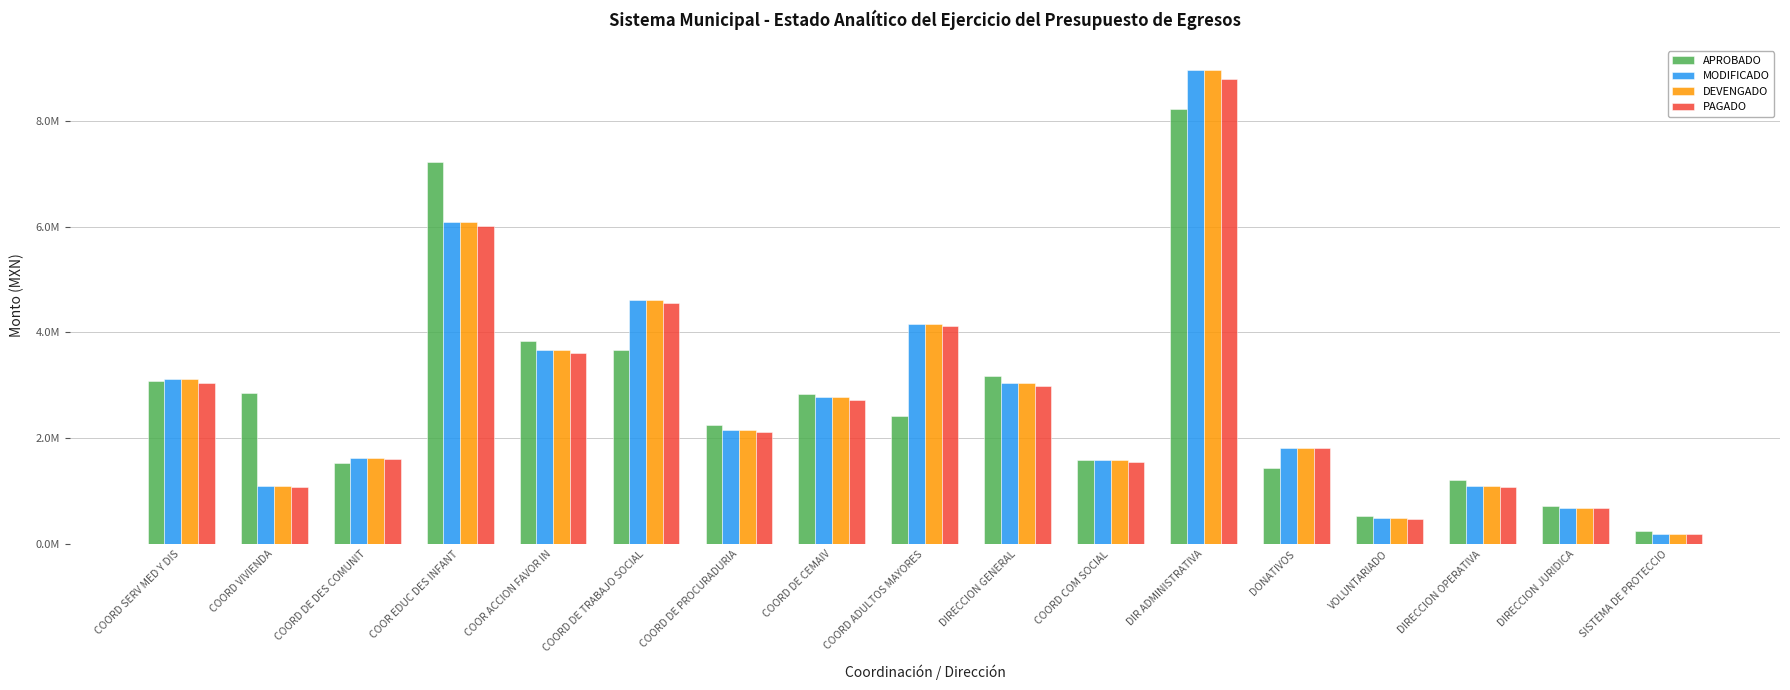

Between COOR EDUC DES INFANT and DIRECCION JURIDICA, which series saw the biggest shift?

APROBADO